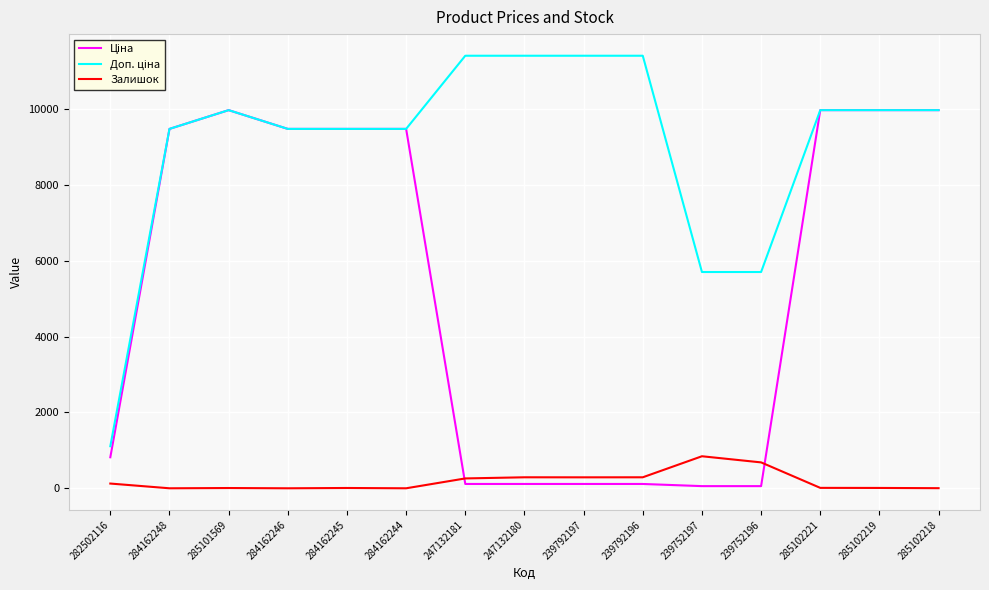

What is the greatest value displayed?

11410.0